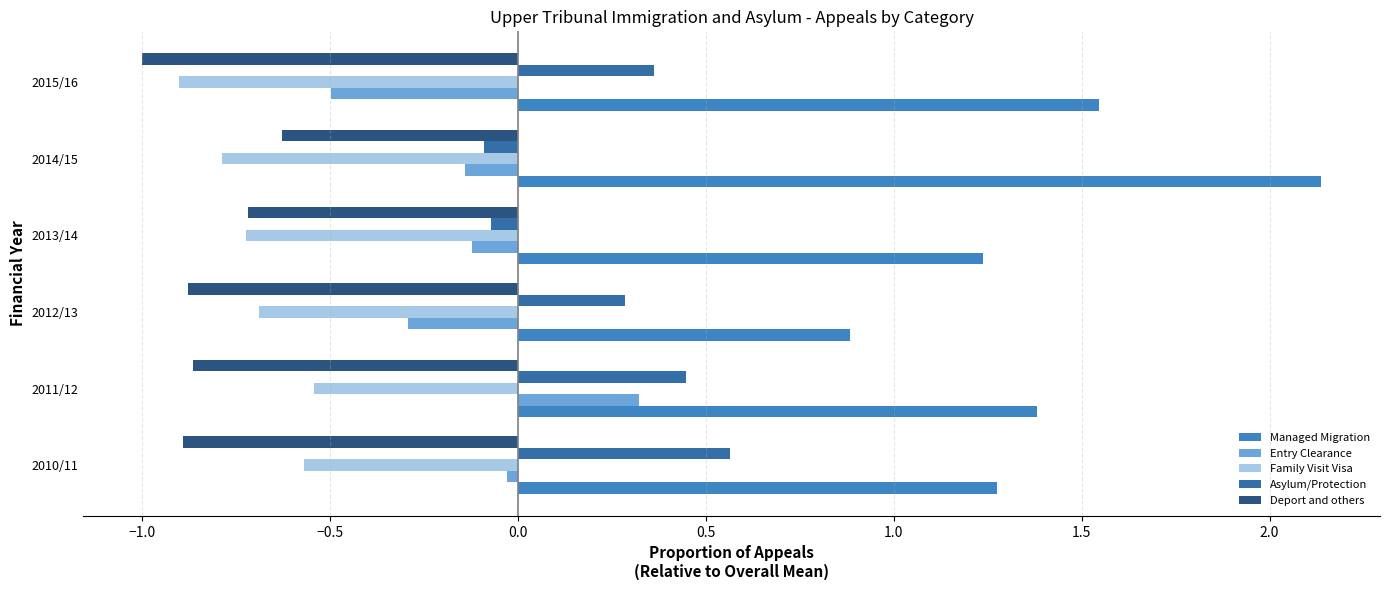

What is the total value across all series at 2011/12?

0.7